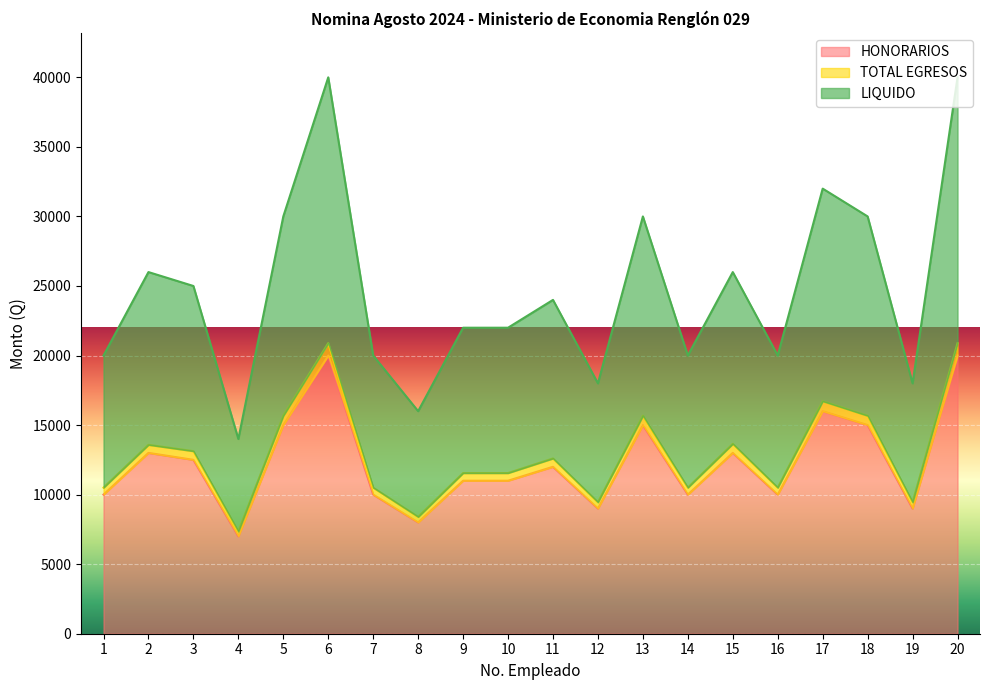

Where is the first local maximum for LIQUIDO?

2